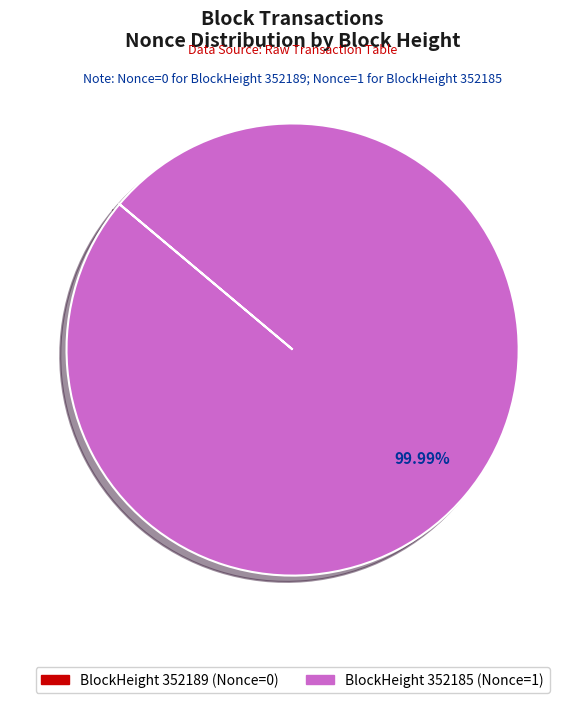

To the nearest percent, what is the difference between the largest and smallest slice percentages?

100%